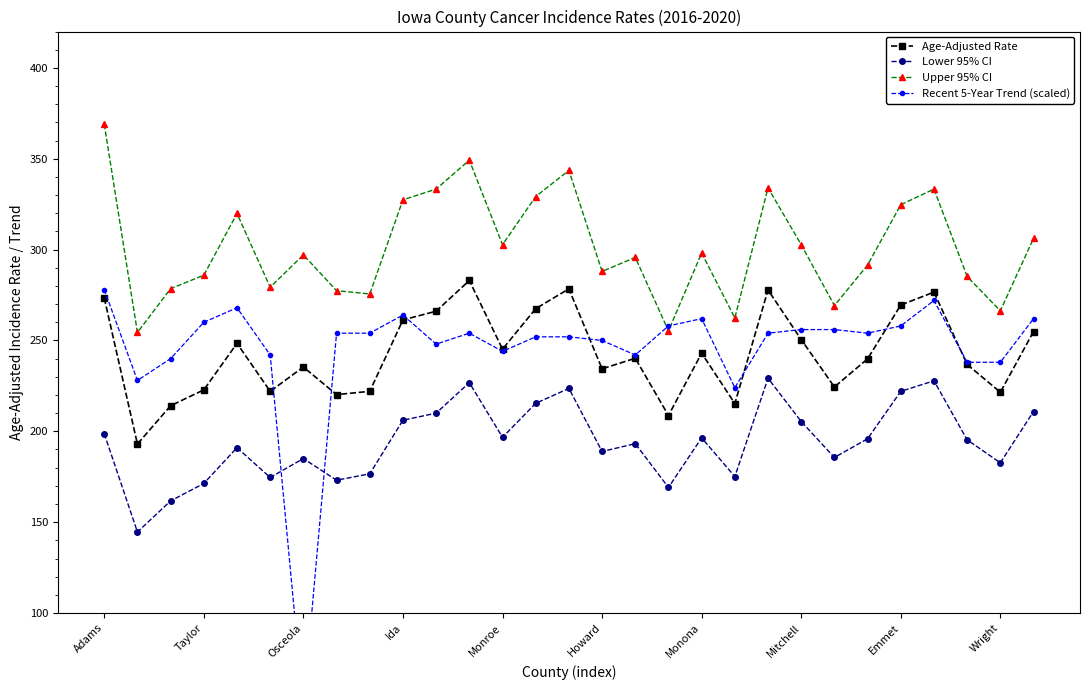

What is the value of the Lower 95% CI point at the 18th from the left?

169.1